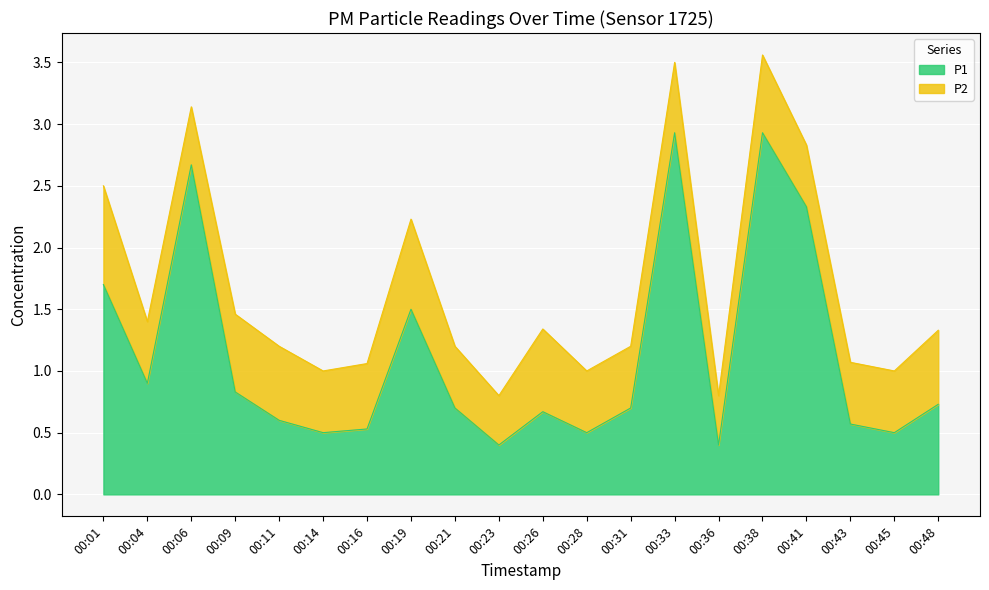

Reading left to right, what are all the values shown in this chart?

00:01=1.7	00:04=0.9	00:06=2.7	00:09=0.8	00:11=0.6	00:14=0.5	00:16=0.5	00:19=1.5	00:21=0.7	00:23=0.4	00:26=0.7	00:28=0.5	00:31=0.7	00:33=2.9	00:36=0.4	00:38=2.9	00:41=2.3	00:43=0.6	00:45=0.5	00:48=0.7